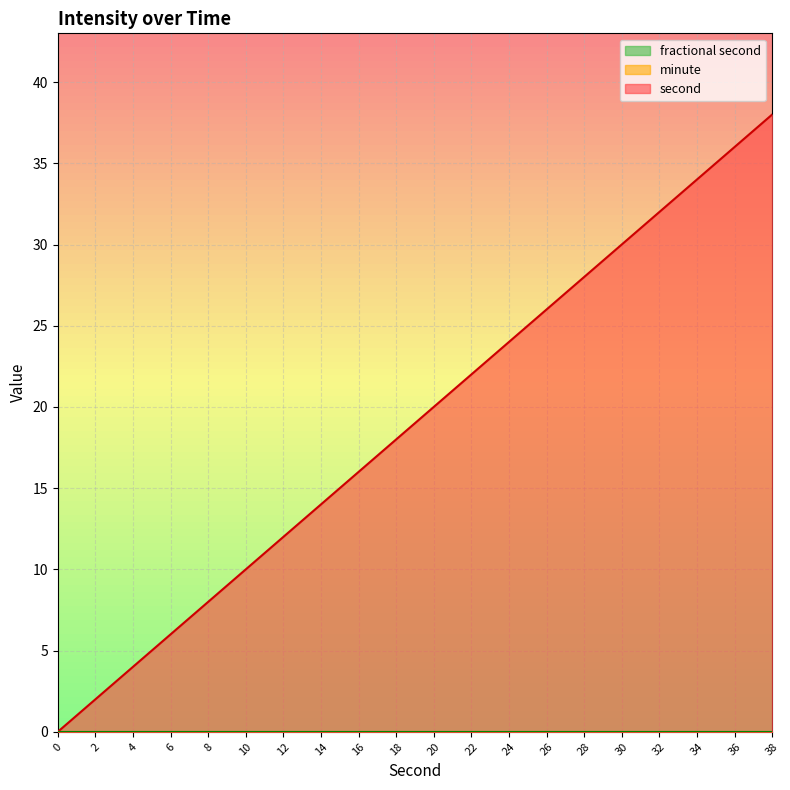

Between 36 and 26, which is larger?

36